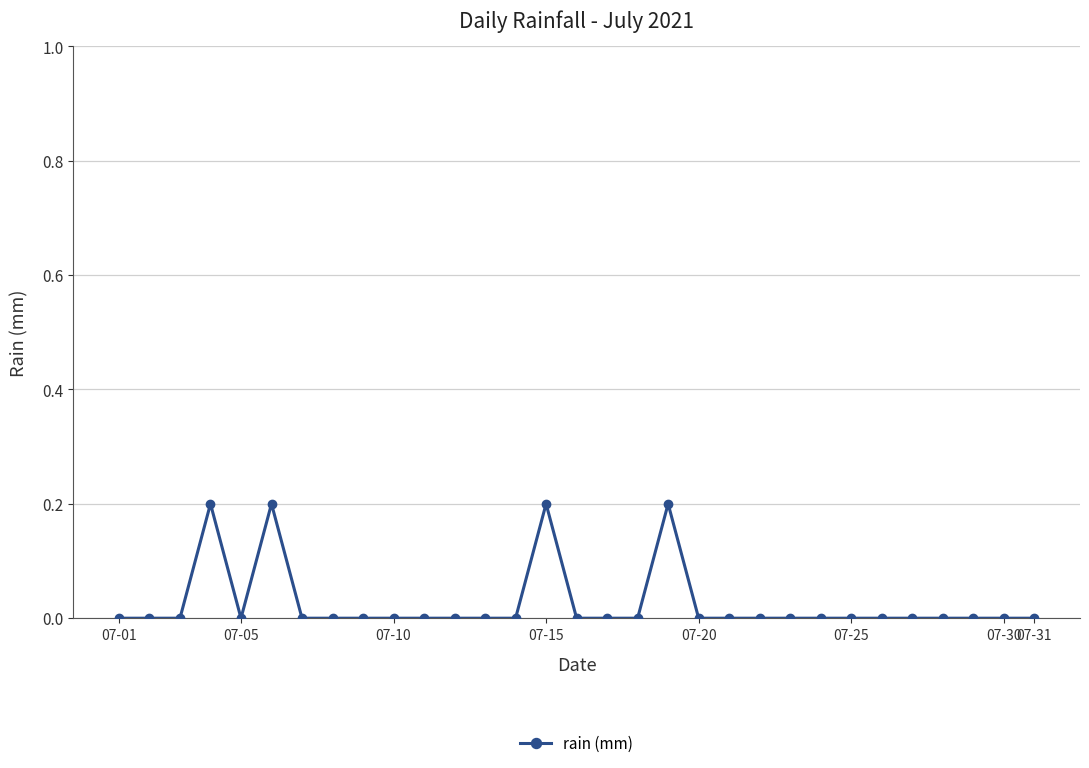

True or false: the data has more than 0 interior local peaks.

True